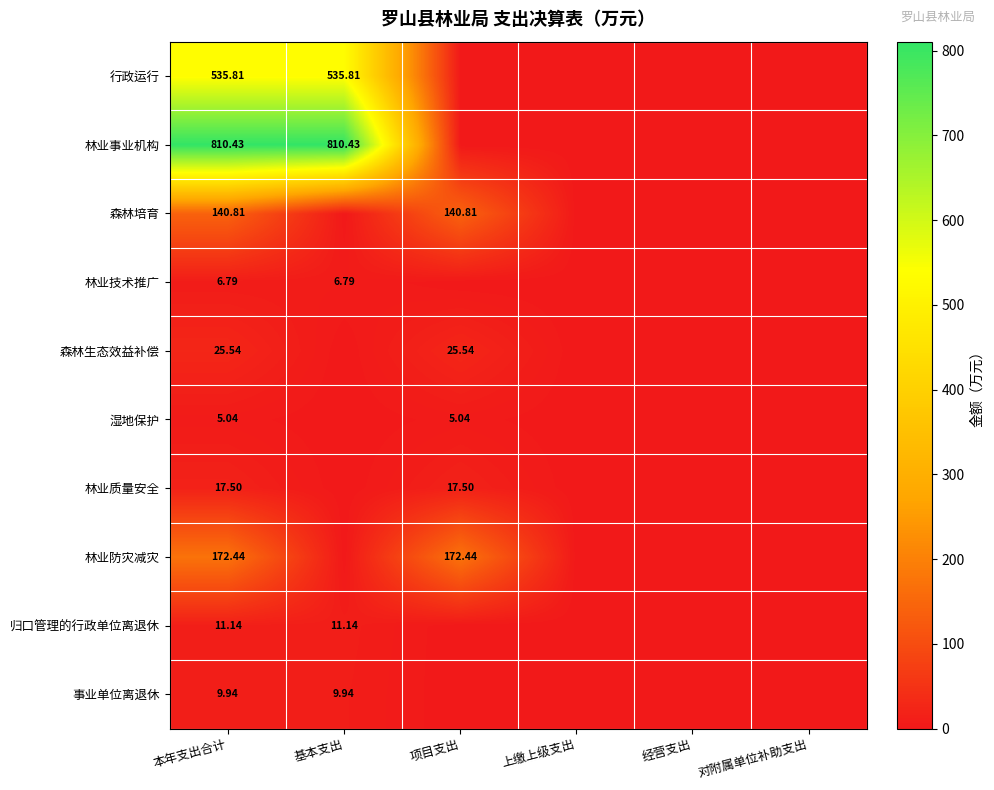

True or false: 事业单位离退休 has a value of 9.9 at 基本支出.

True